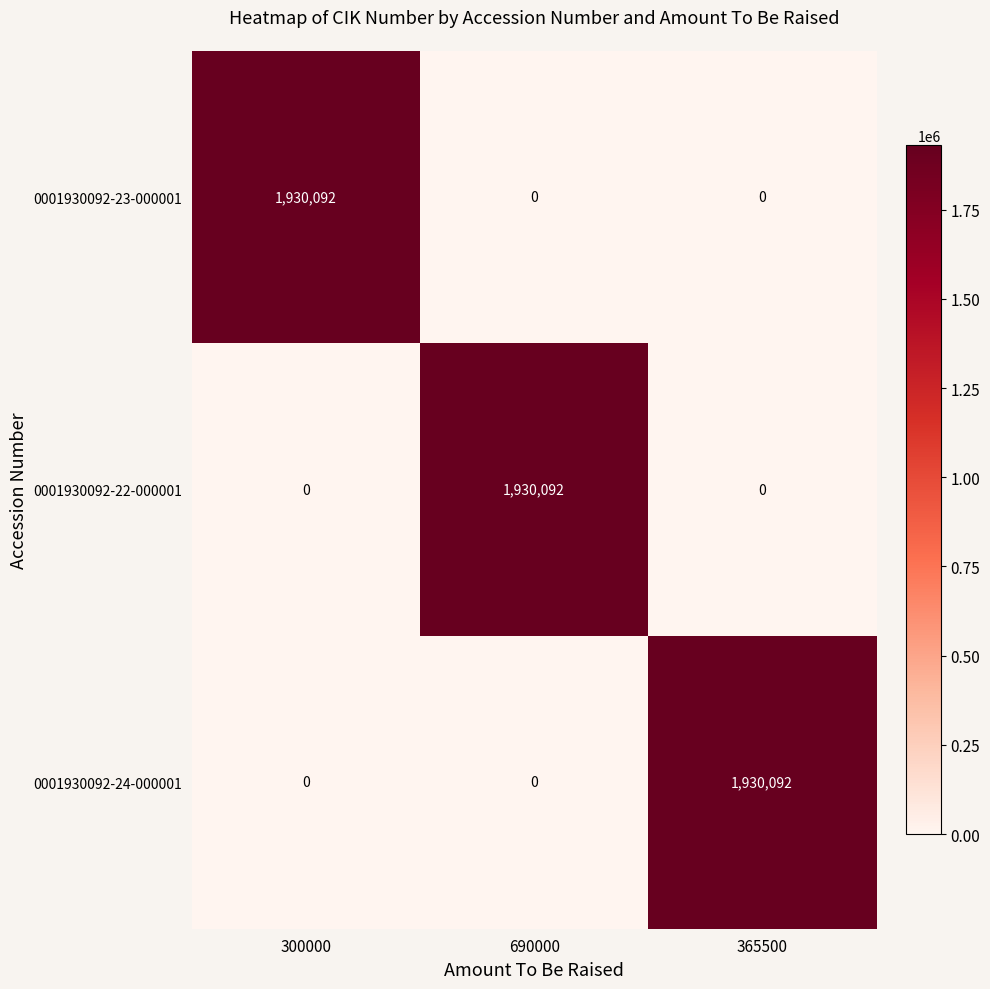

What is the total value across all series at 690000?

1930092